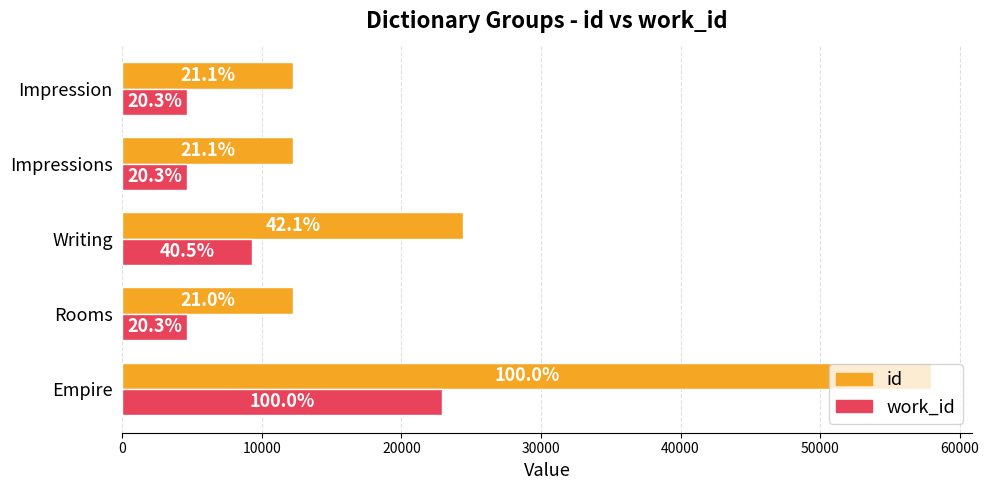

Reading left to right, transcribe all the data shown in this chart.

id: 57980	12204	24414	12206	12219
work_id: 22876	4635	9271	4635	4640